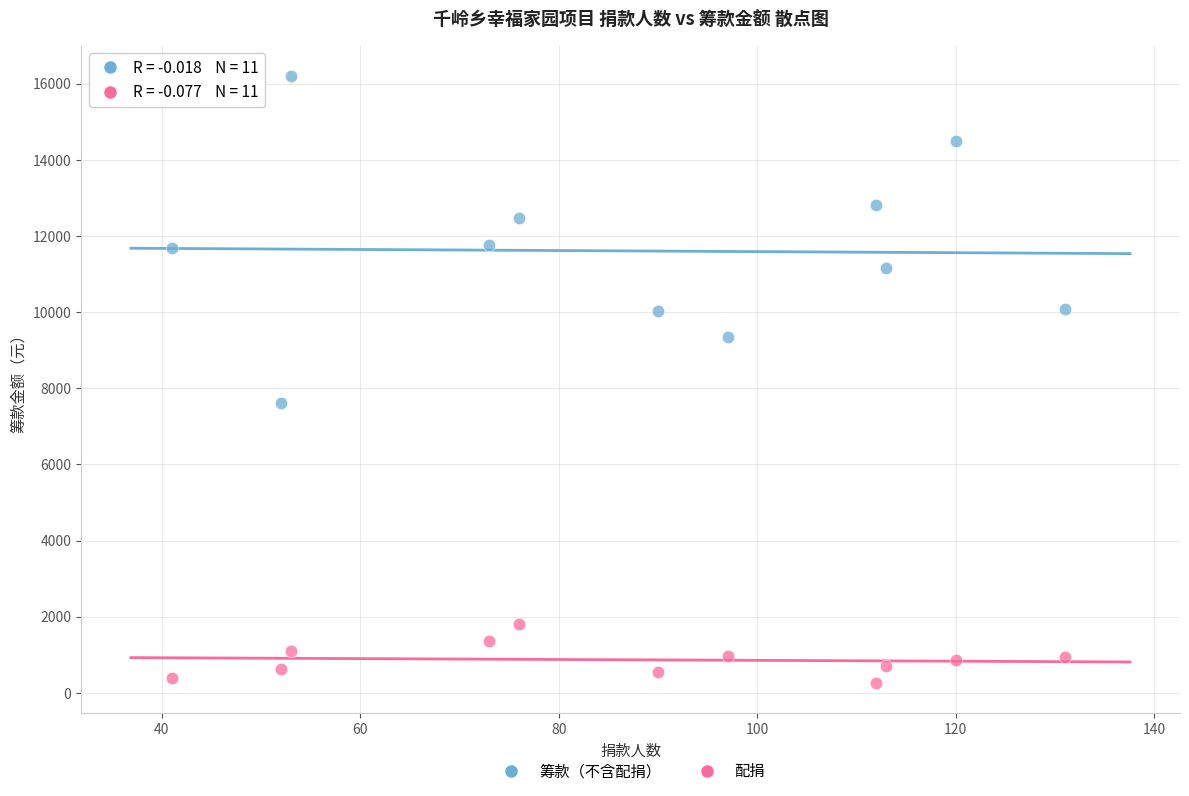

Across all data points, what is the range of Y values (max minus min)?

15945.8